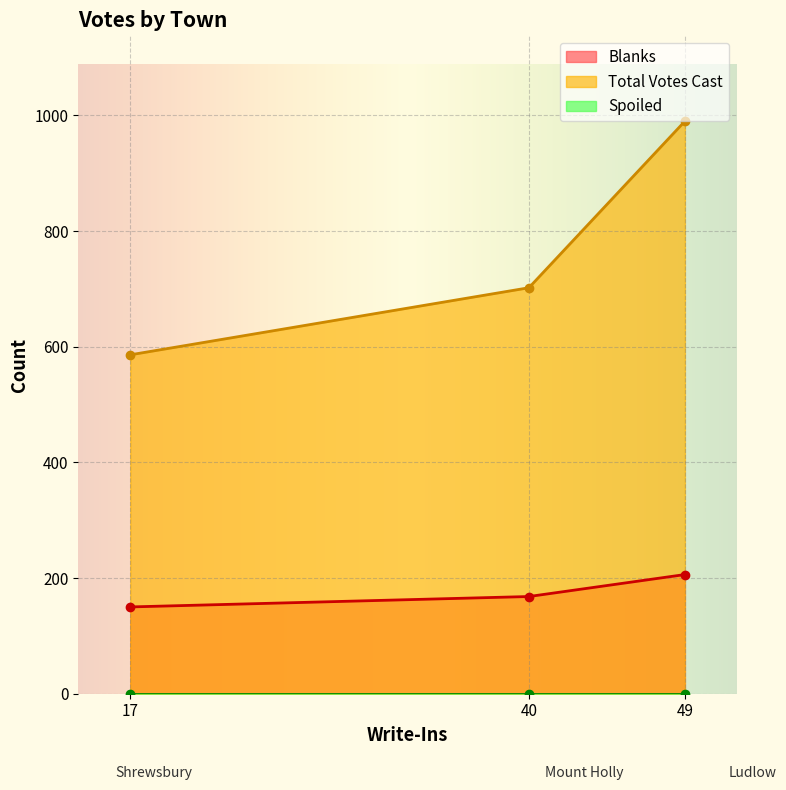

Between Ludlow and Mount Holly, which series saw the biggest shift?

Total Votes Cast